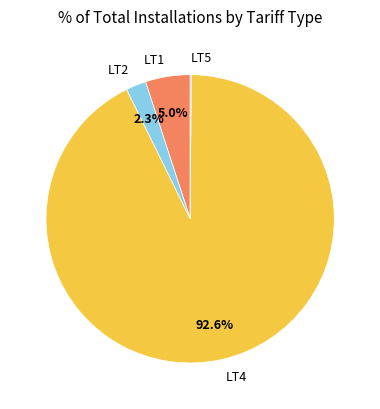

What is the largest slice in the pie chart?

LT4